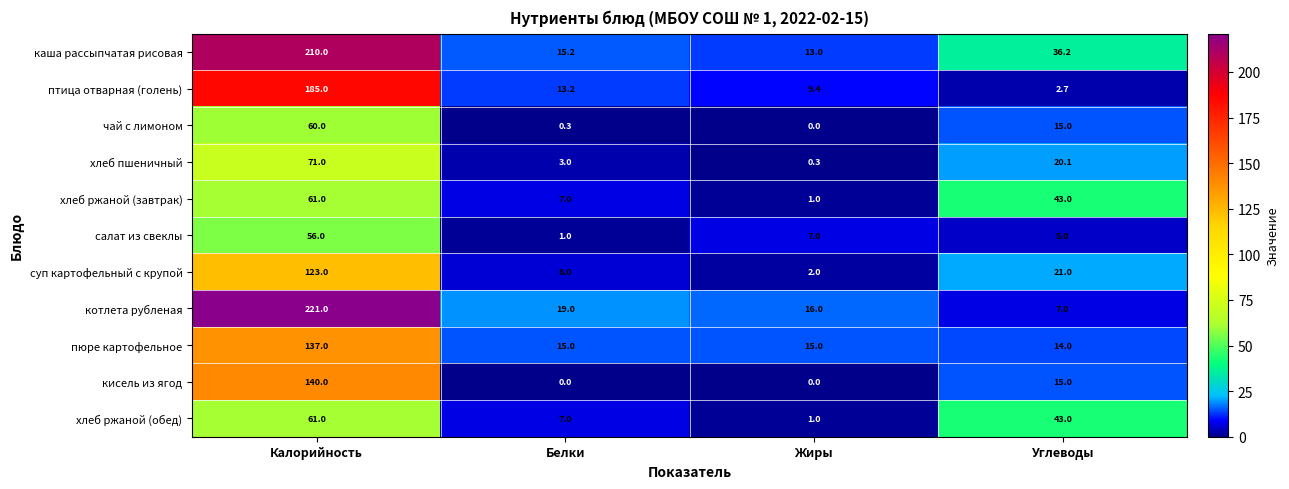

Count the number of data series in this chart.

11